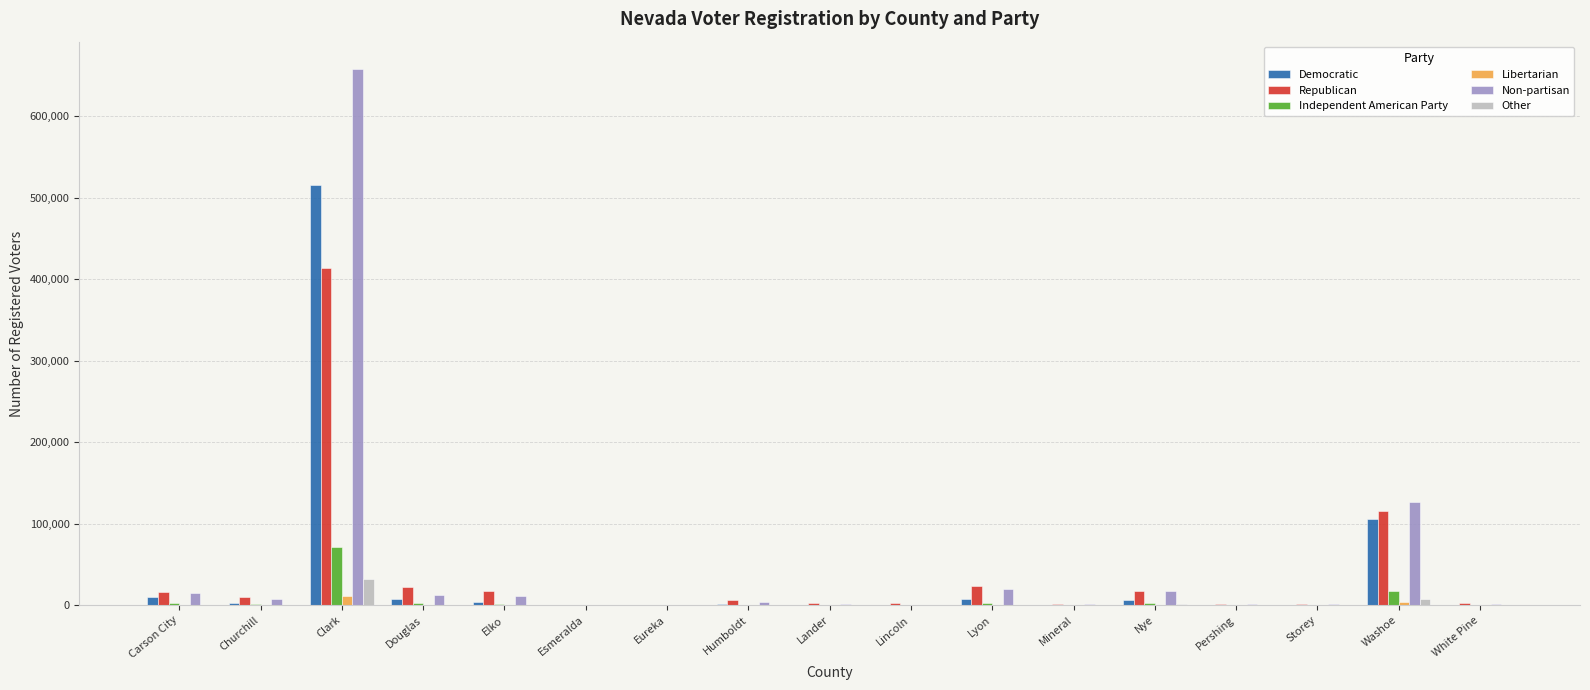

Are the bars horizontal?

No